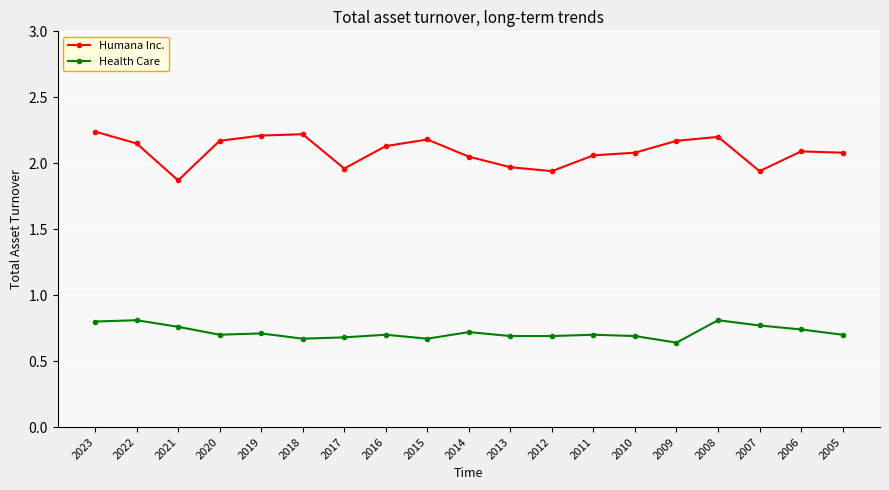

True or false: Health Care has a value of 0.7 at 2013.

True